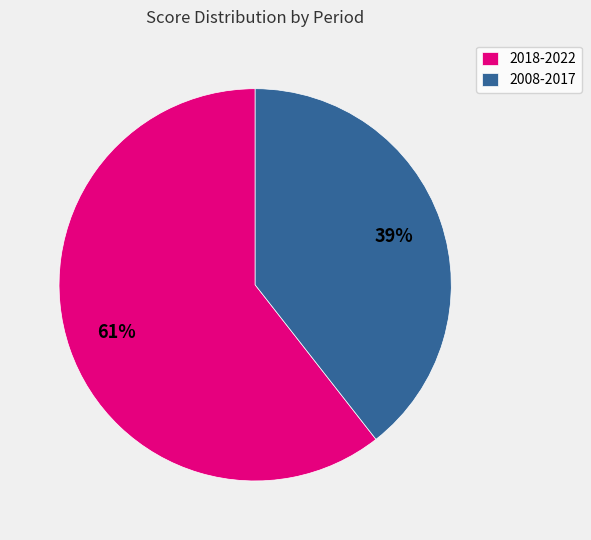

The 2008-2017 slice represents 39% of the pie. True or false?

True